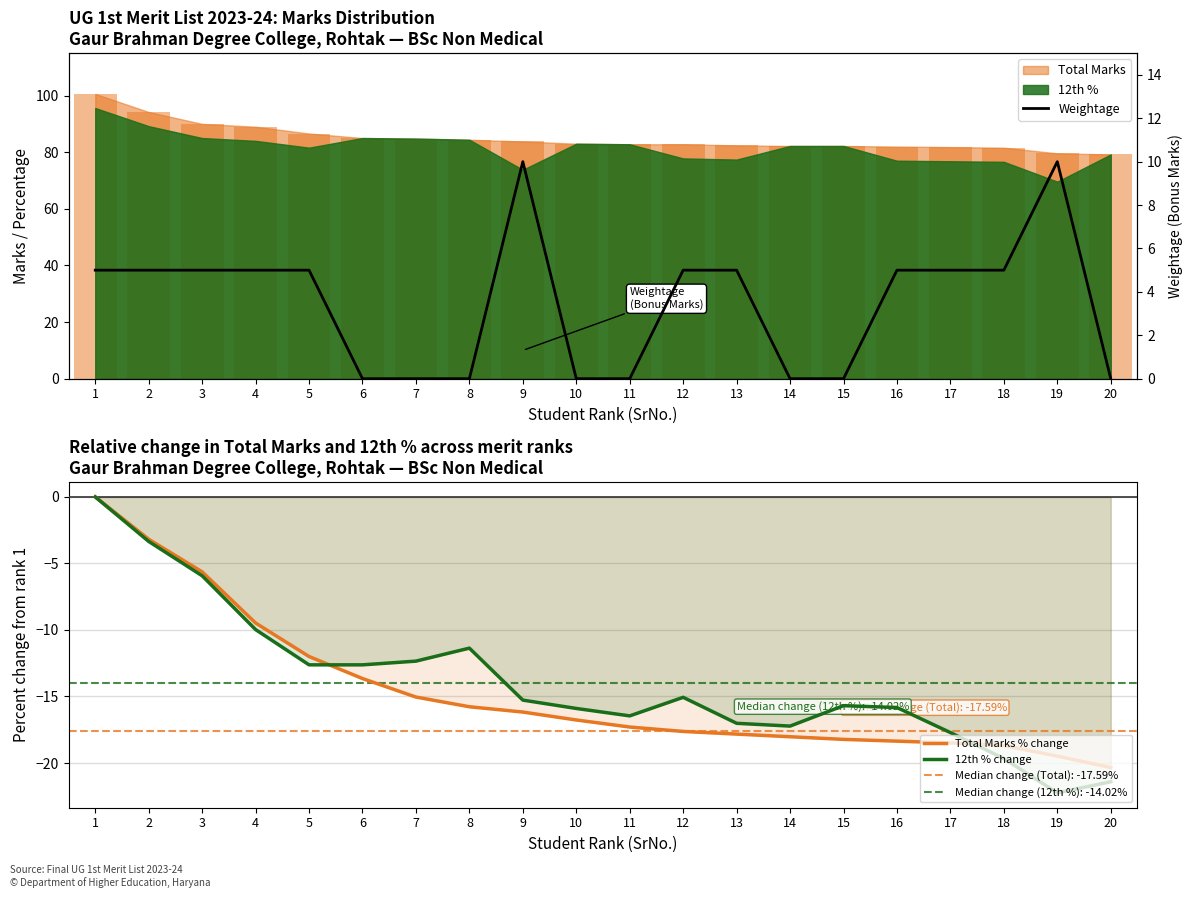

What is the sum of all 12th % change values?

-277.7